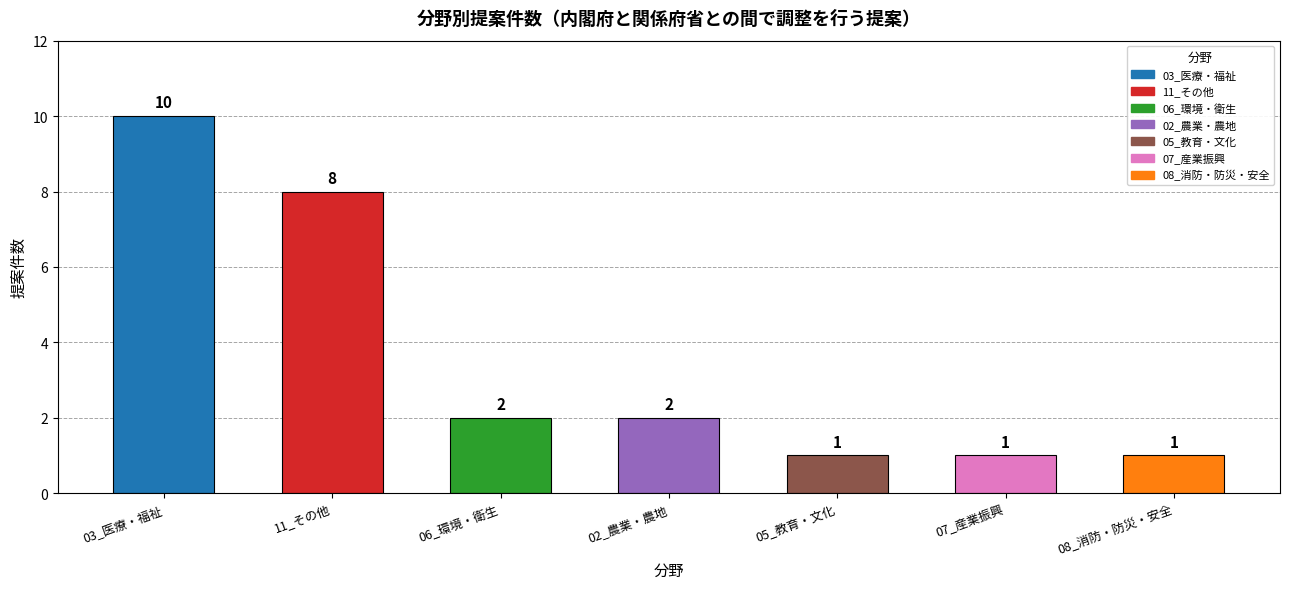

At which label does the data first exceed 2?

03_医療・福祉